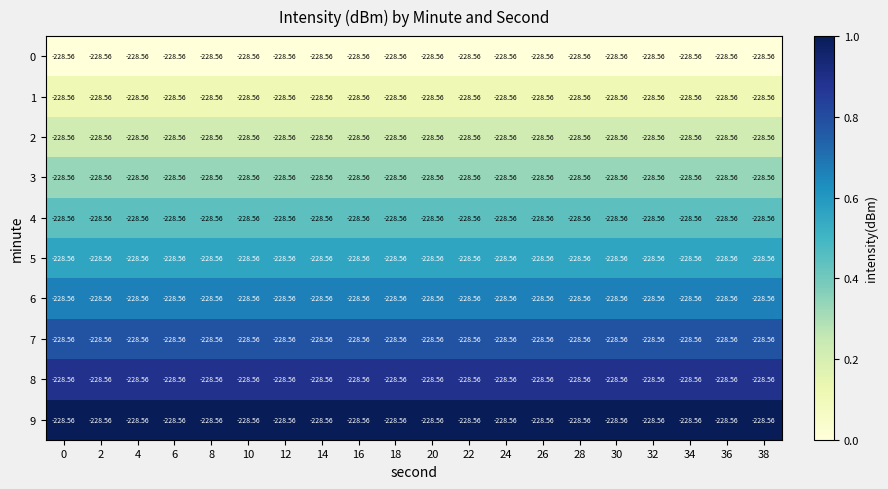

What is the difference between the highest and lowest values at 18?

1.0